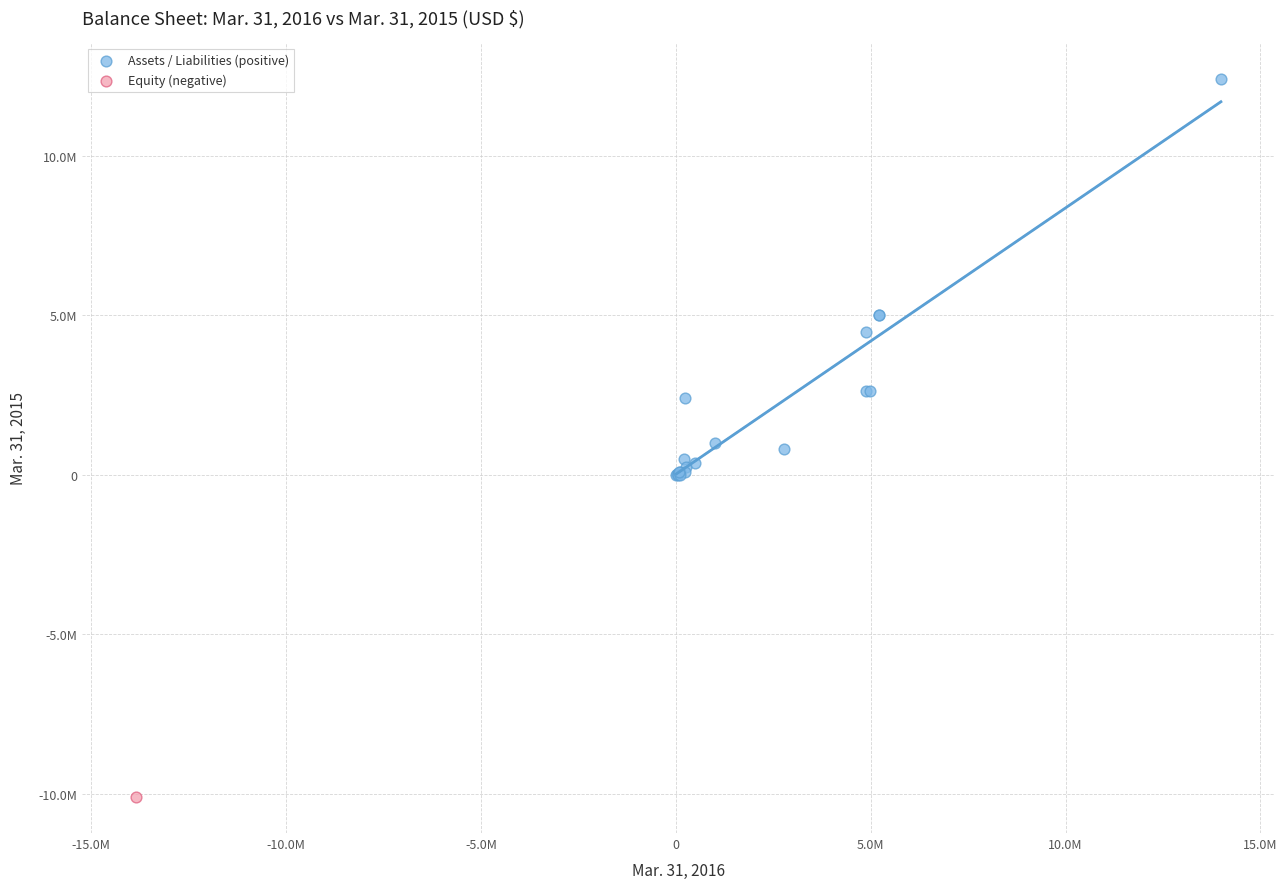

What are all the series names shown in the legend?

Assets / Liabilities (positive), Equity (negative)